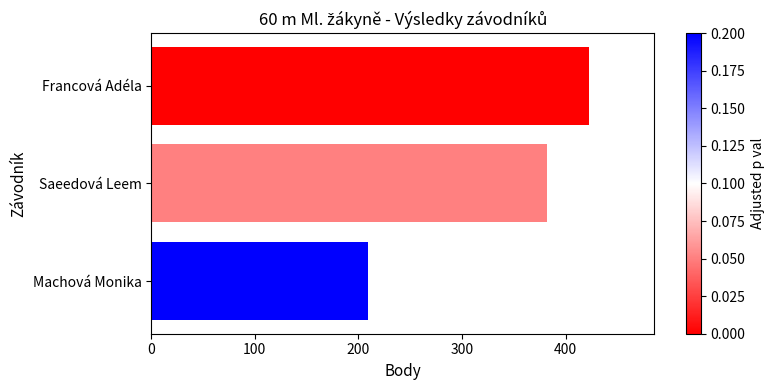

What is the average value?

338